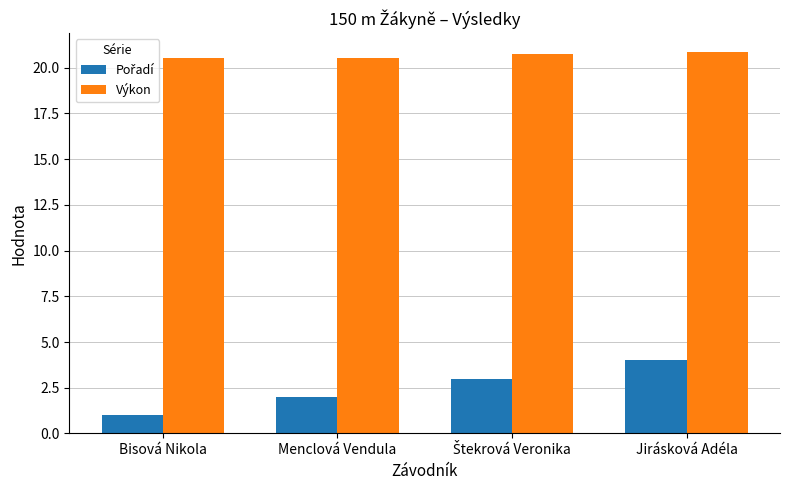

How many Výkon values are between 20 and 21?

4